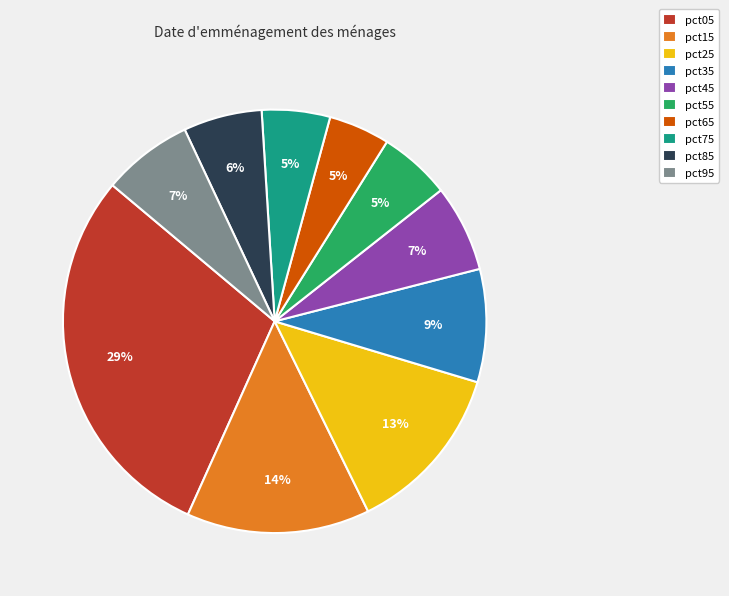

Does pct05 account for over 50% of the chart?

No